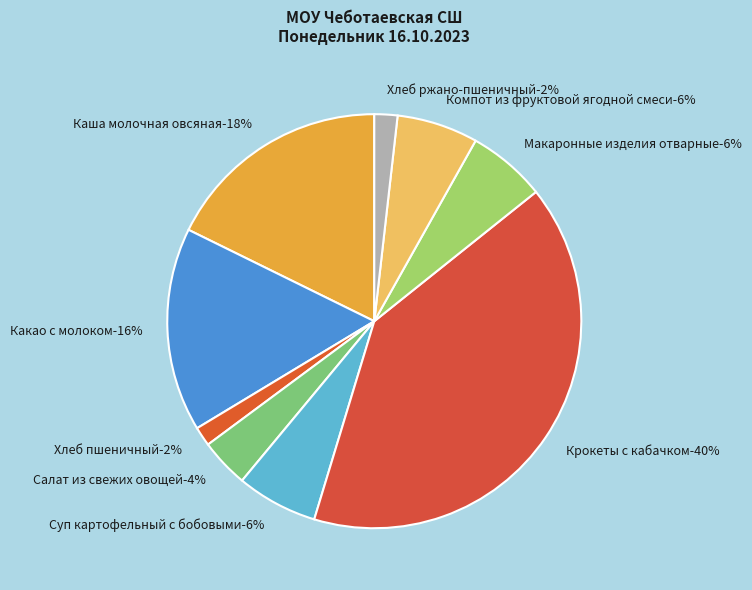

To the nearest percent, what percentage of the pie is Салат из свежих овощей?

4%